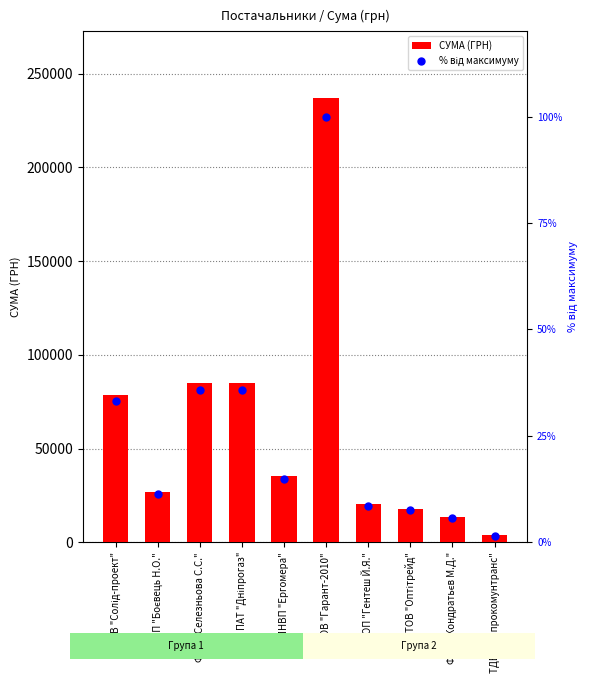

At how many categories does at least one series exceed 156018?

1